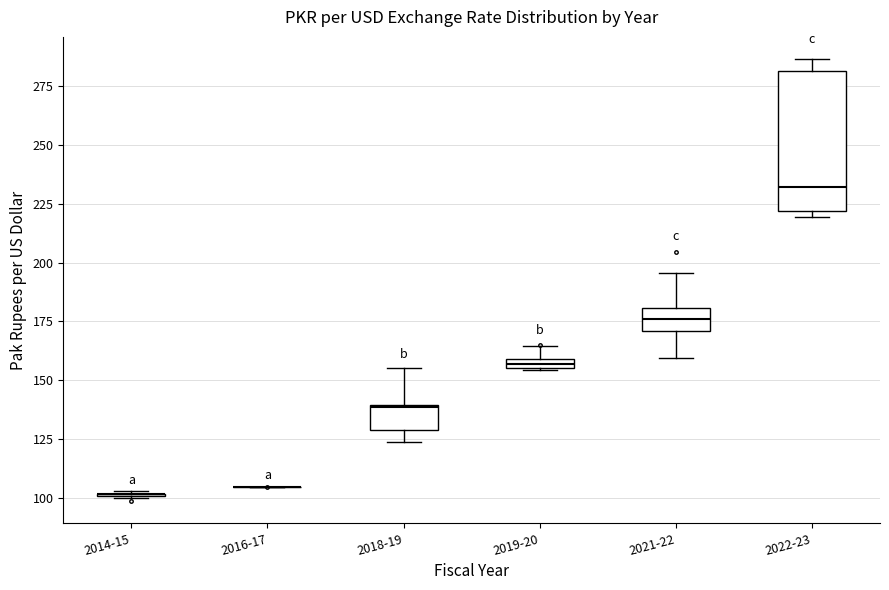

Comparing the boxes themselves (not the whiskers), which one is the tallest?

2022-23